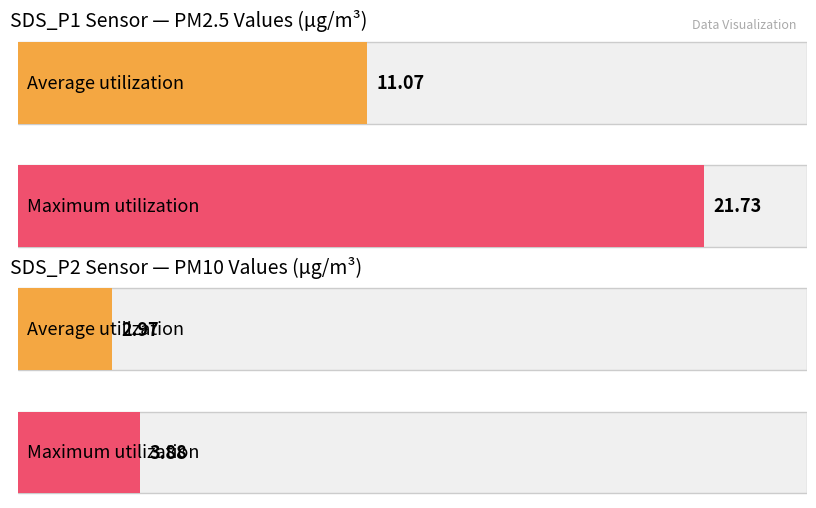

How many bars are there in each group?

2